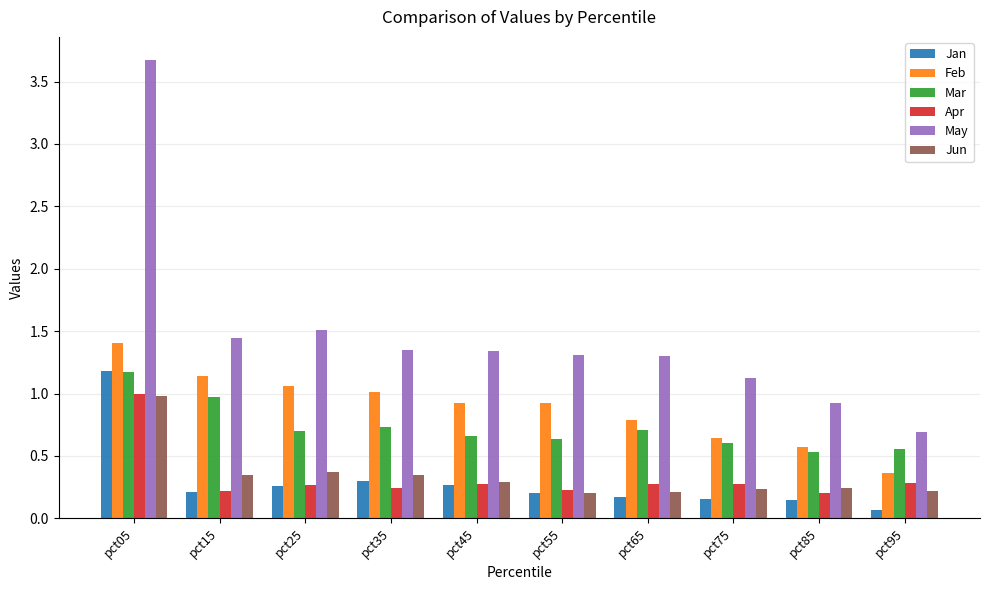

Count the number of data series in this chart.

6